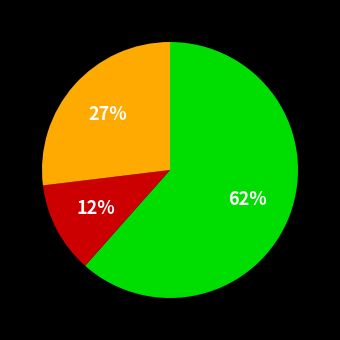

To the nearest percent, what is the difference between the largest and smallest slice percentages?

50%